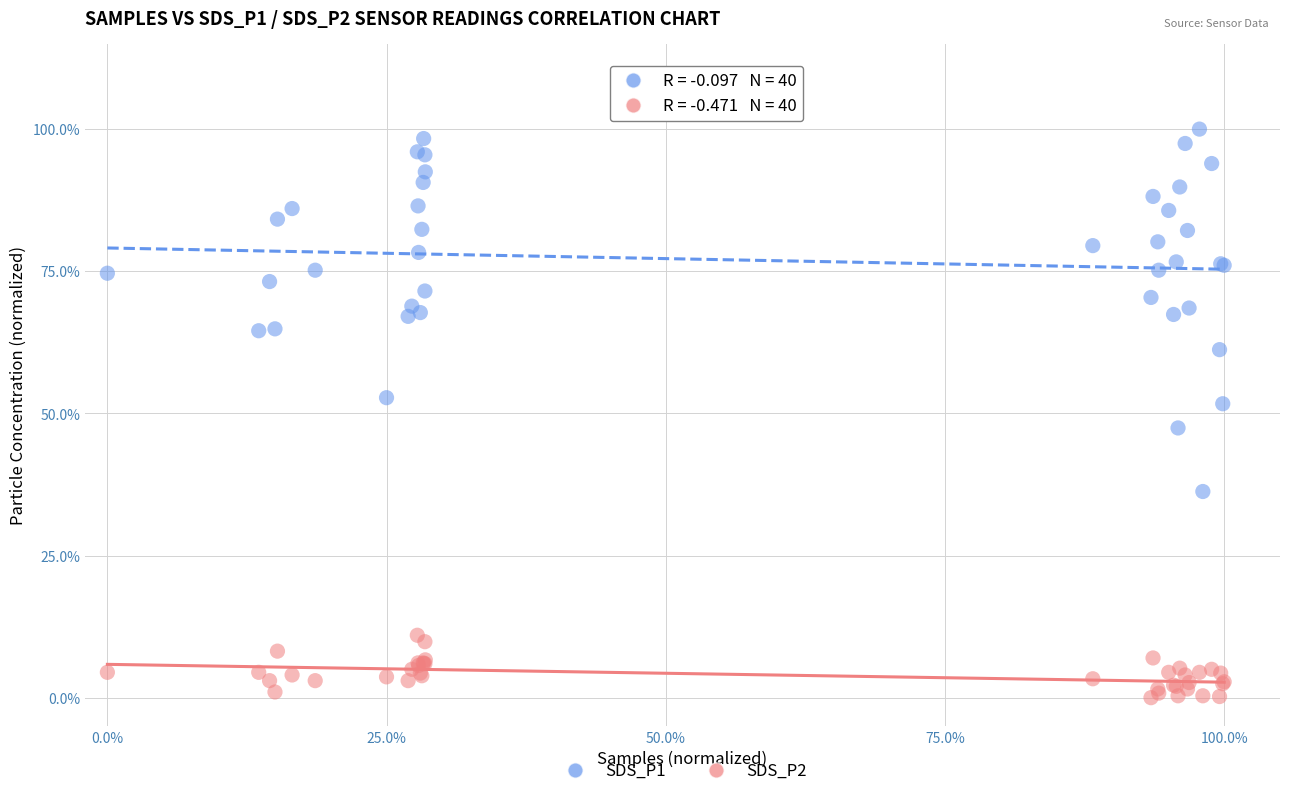

Which series has the widest spread of Y values?

SDS_P1